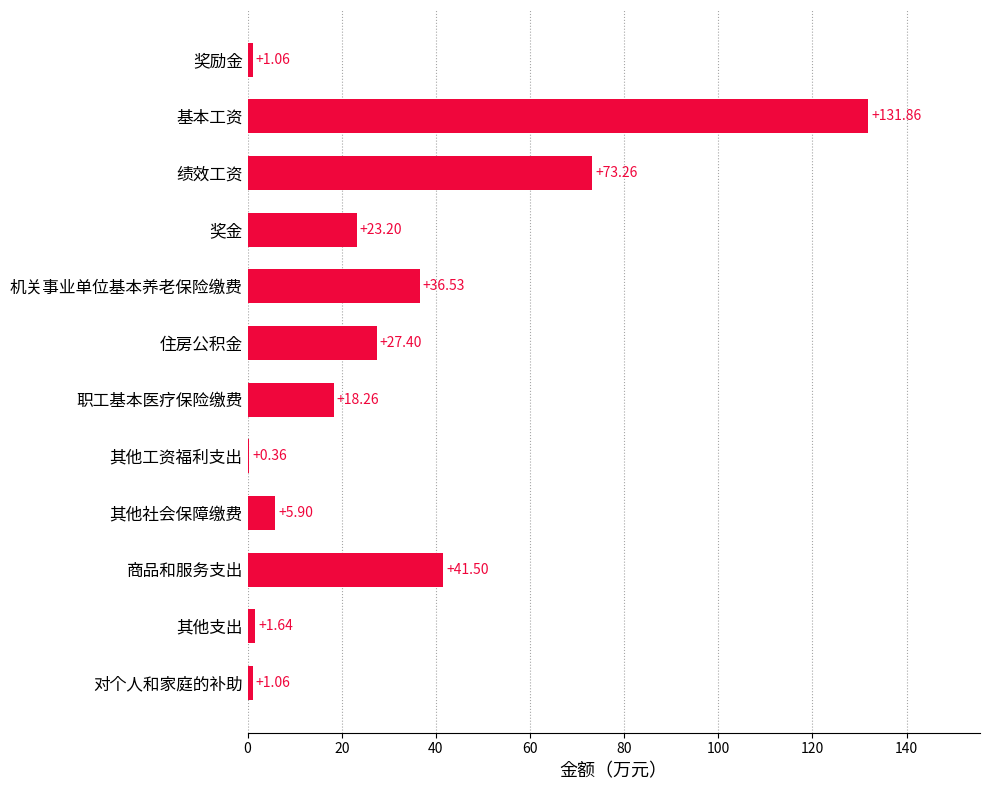

Which category has the highest value across all series?

基本工资